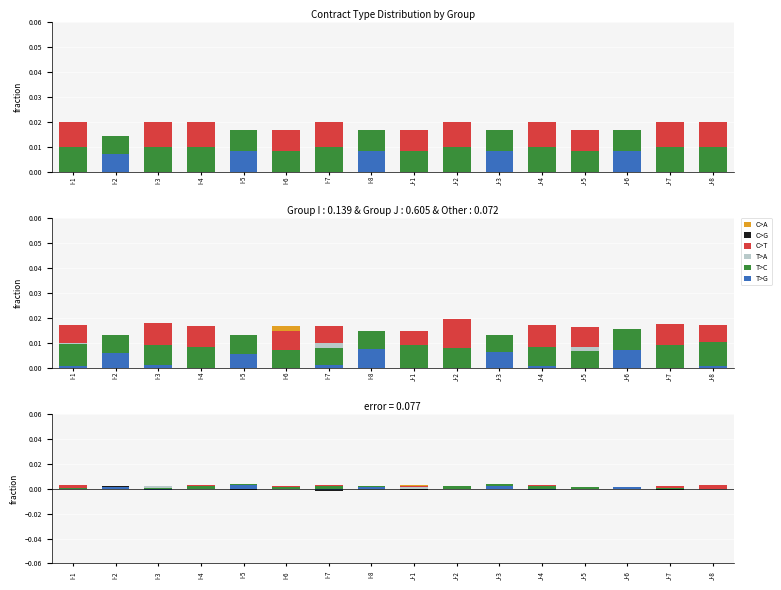

What is the label of the 1st bar from the left?

I-1